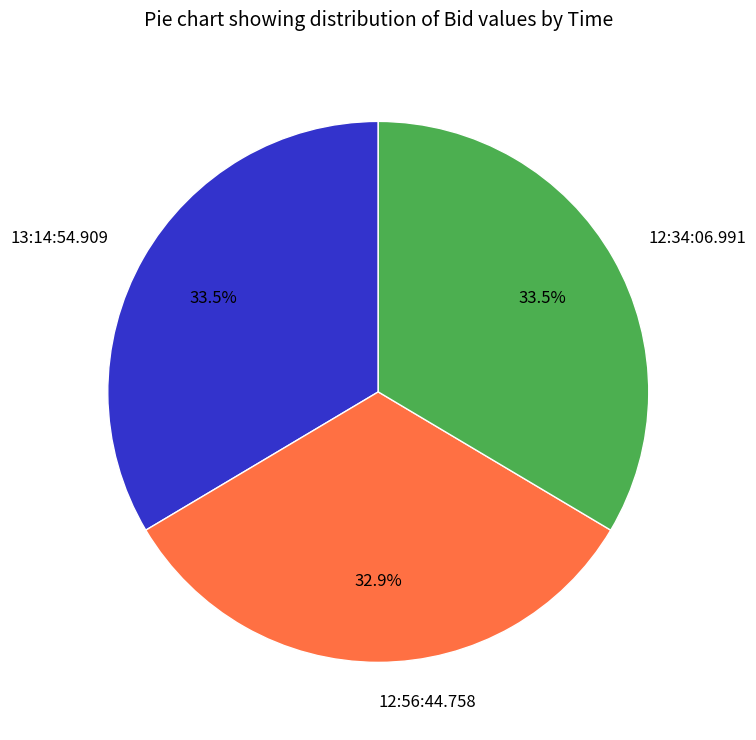

Count the number of slices in the pie.

3